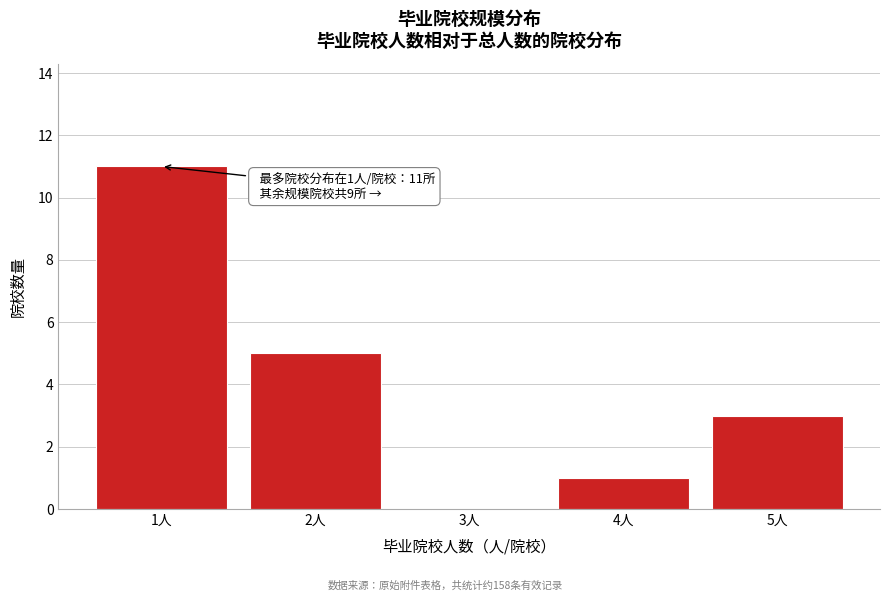

Reading right to left, extract all data points from this chart.

5人=3	4人=1	3人=0	2人=5	1人=11